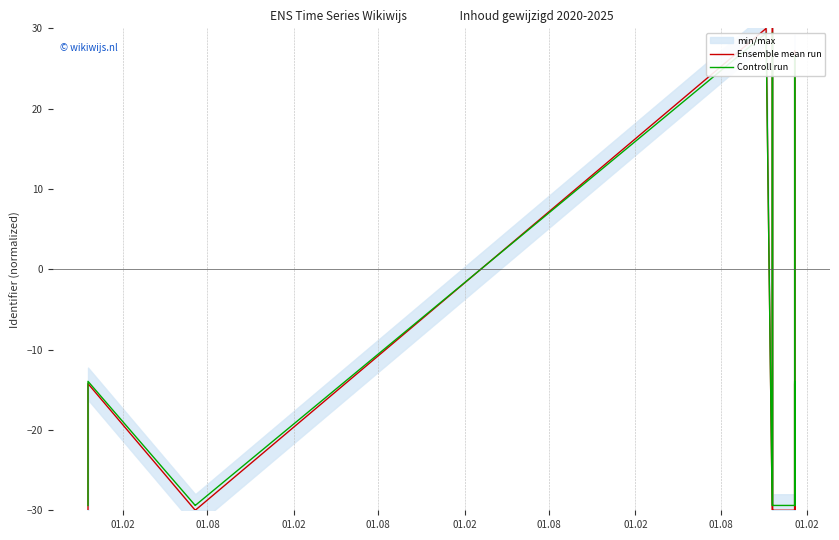

Which series has the largest total across all categories?

Controll run